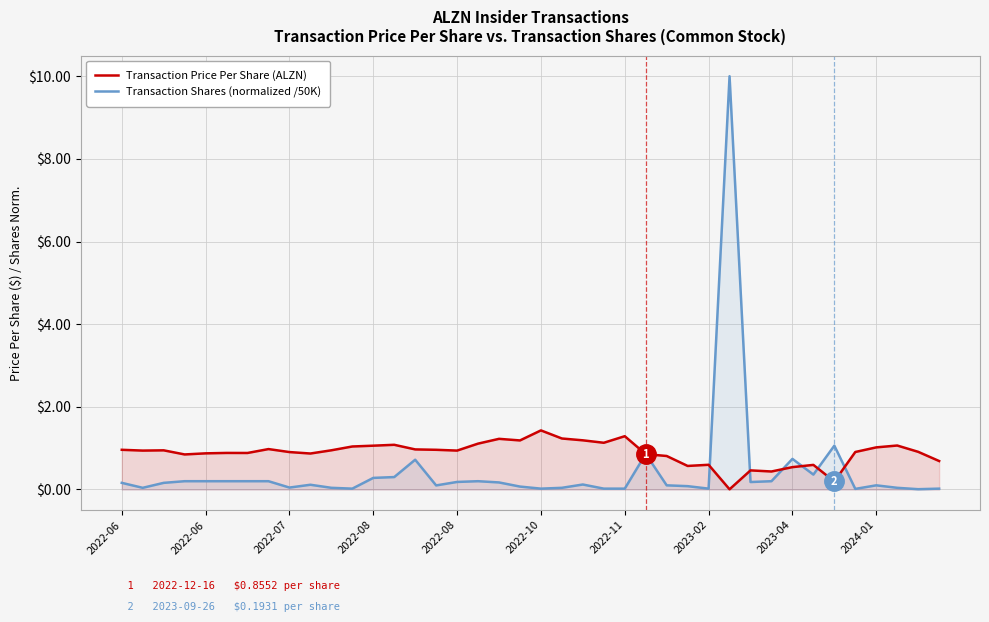

How many times do Transaction Price Per Share (ALZN) and Transaction Shares (normalized /50K) cross each other?

8